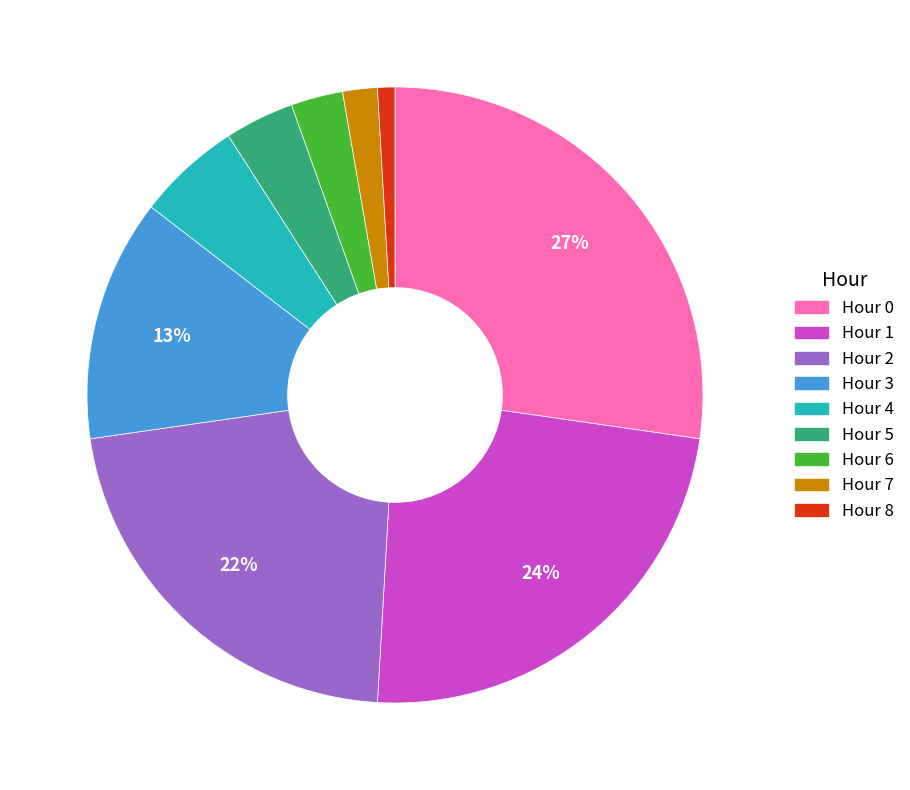

Is there a majority slice in this chart?

No